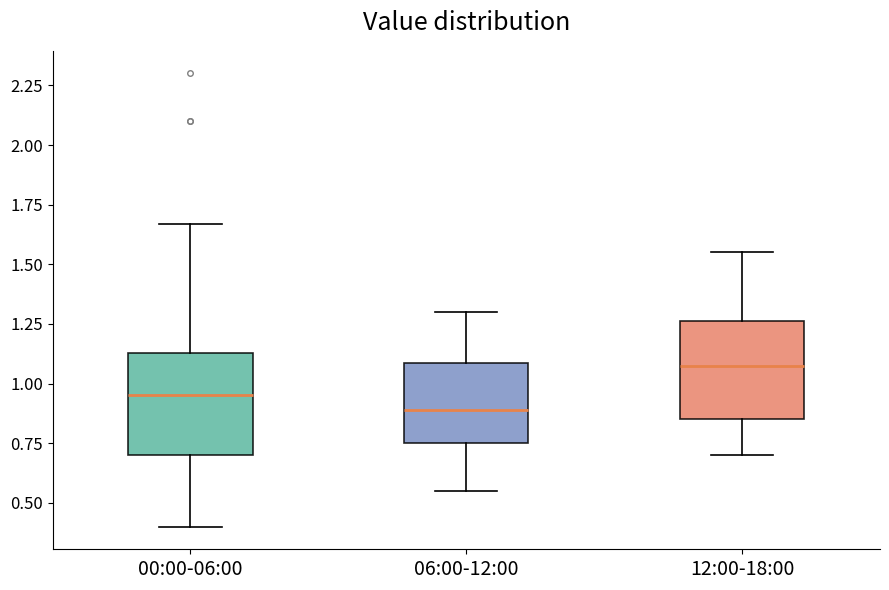

Reading left to right, transcribe this box plot: for each box, give where its median line is, the range the box spans, and where its two whiskers end, as read against the y-axis. The values are not printed on the chart, so give them approximately, as read against the axis.

00:00-06:00: median 0.95, box 0.70 to 1.15, whiskers 0.40 to 1.65
06:00-12:00: median 0.90, box 0.75 to 1.10, whiskers 0.55 to 1.30
12:00-18:00: median 1.10, box 0.85 to 1.25, whiskers 0.70 to 1.55